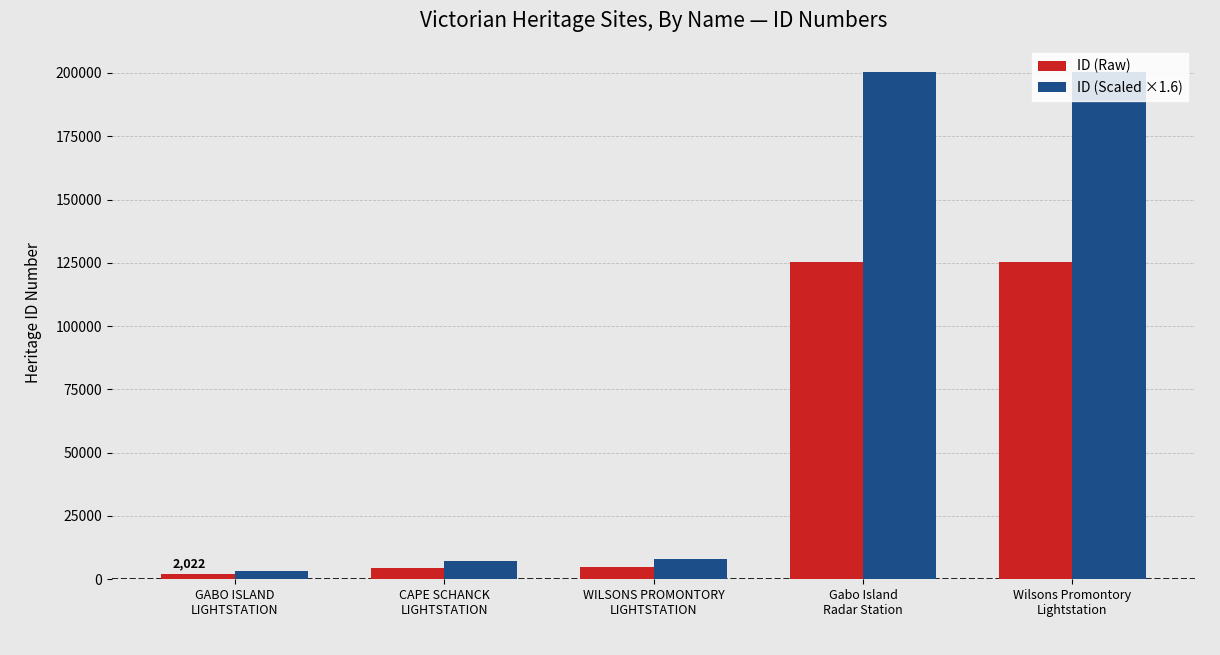

Which series has the largest range (max minus min)?

ID (Scaled ×1.6)